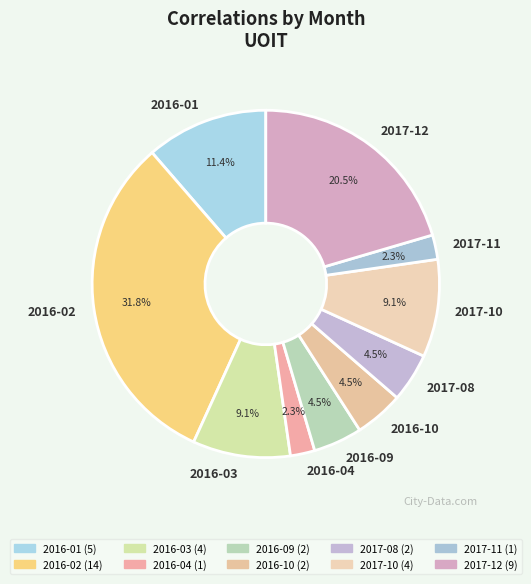

The 2017-11 slice represents 8% of the pie. True or false?

False